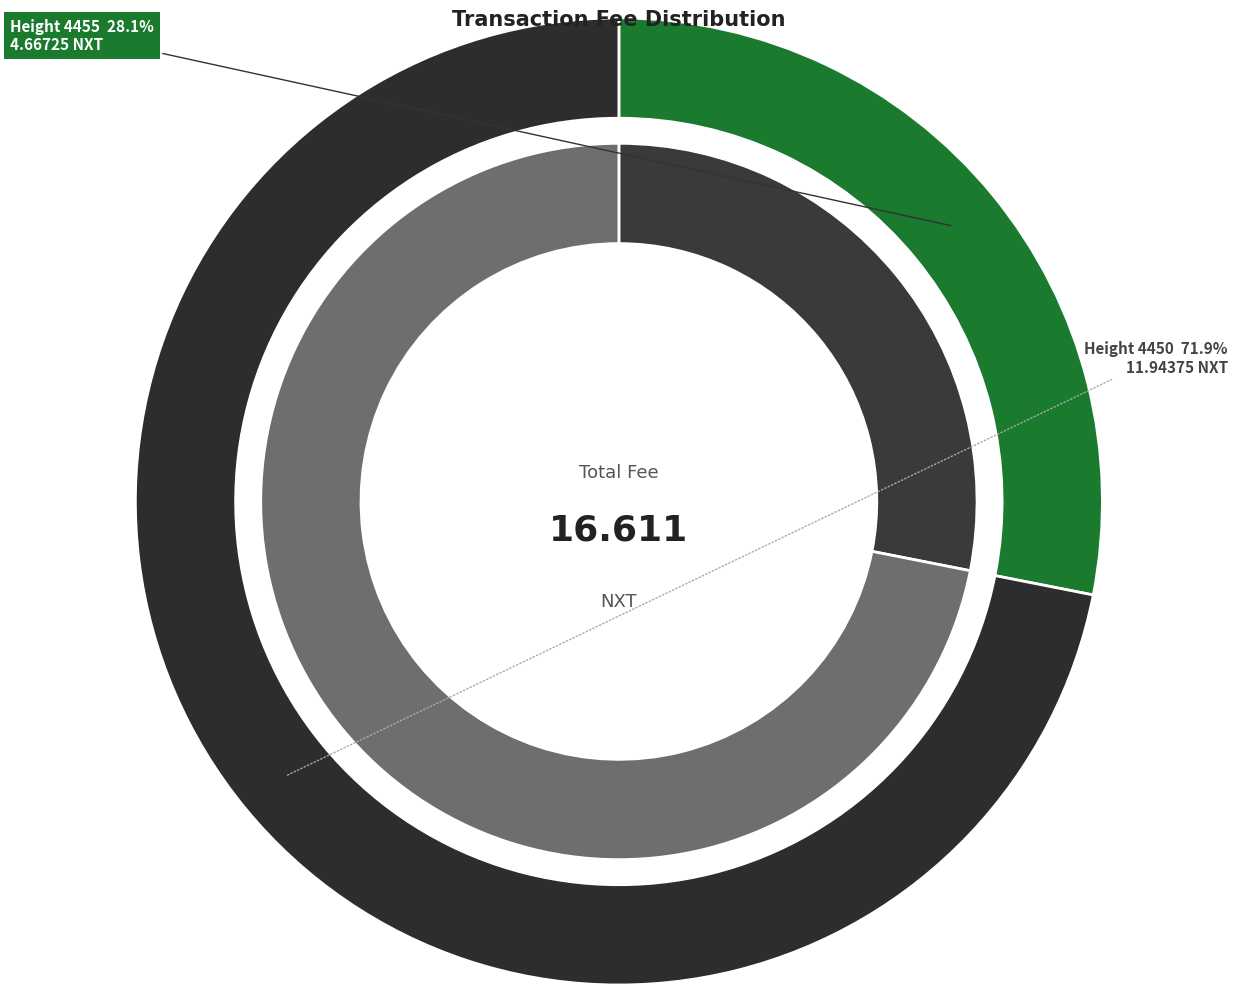

True or false: 4450 accounts for 72% of the total.

True